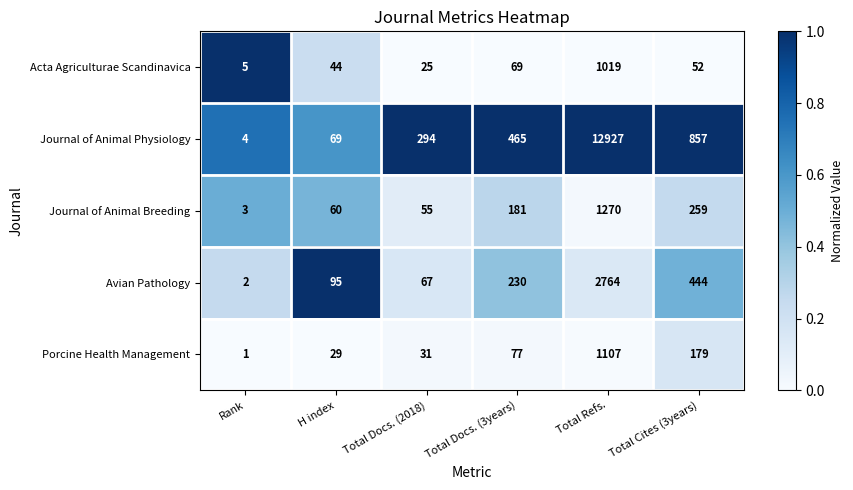

Which series has the largest range (max minus min)?

Journal of Animal Physiology